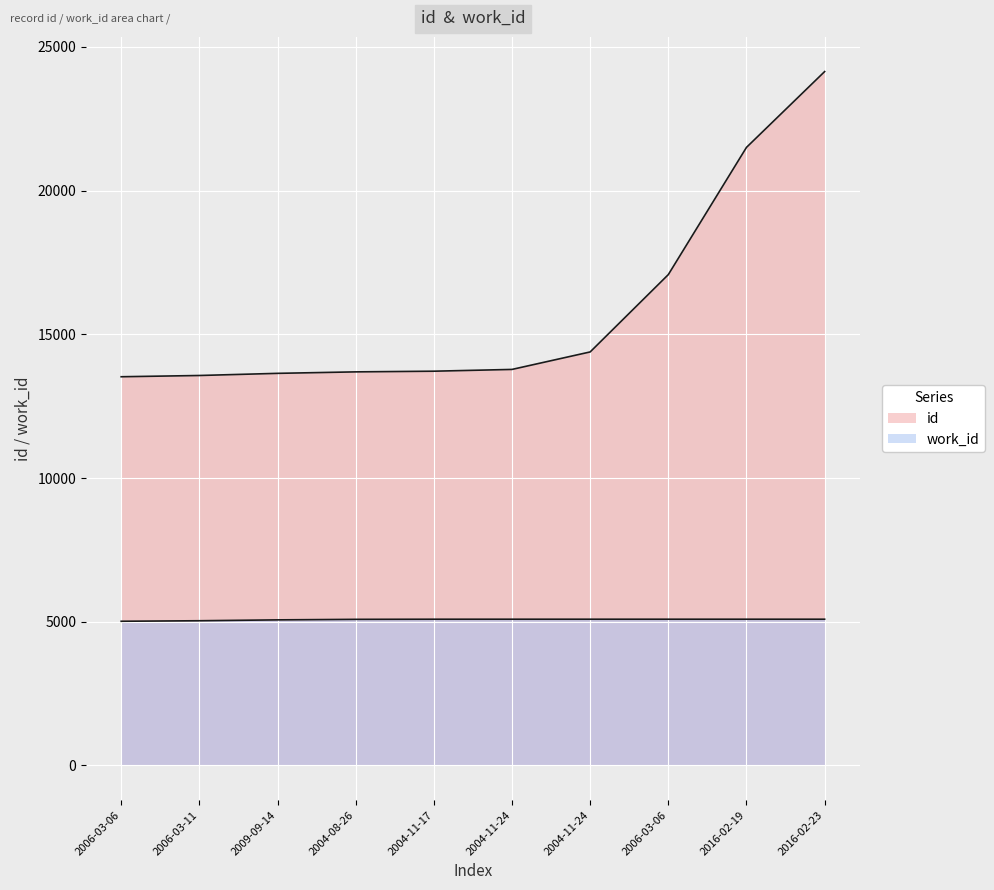

What is the average value of the work_id series?

5073